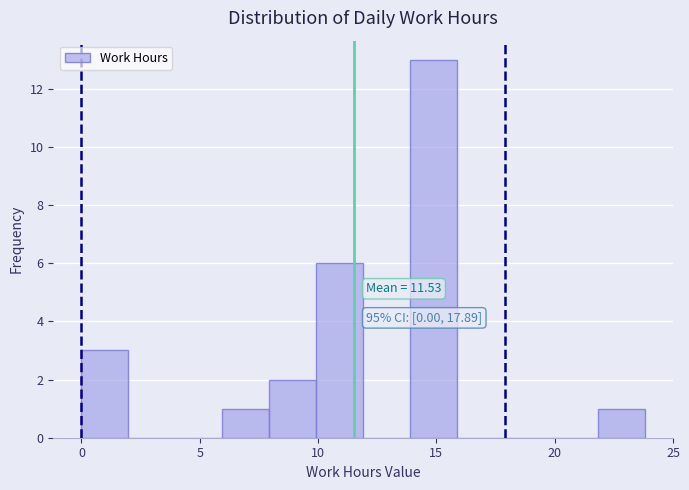

Around what value on the x-axis is the tallest bar? Give the approximate position of its centre, as read against the axis.

15.0